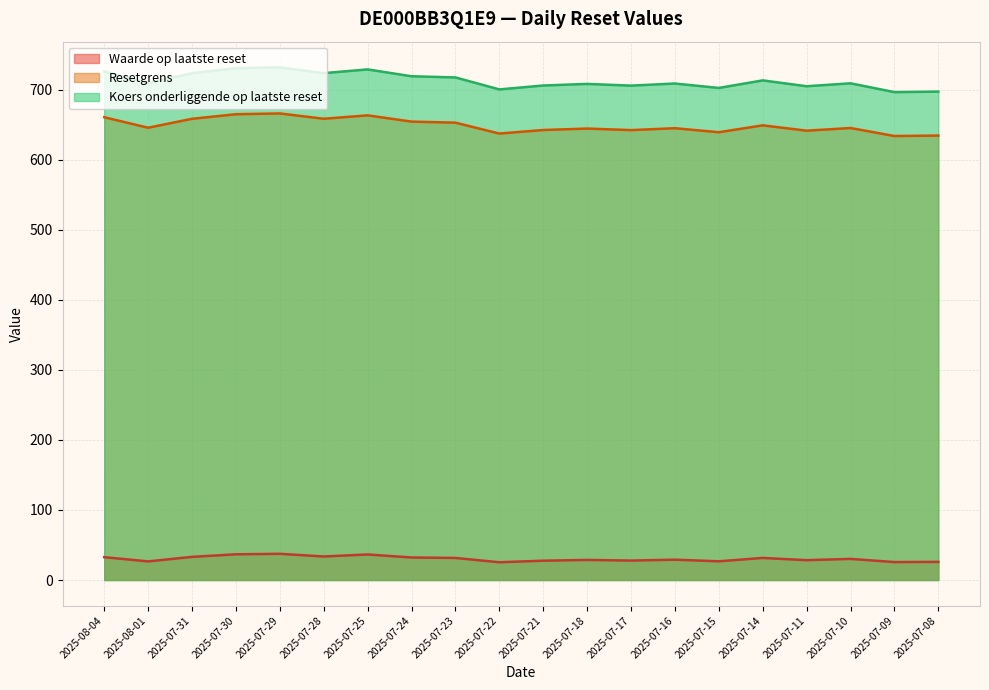

How many values in the Waarde op laatste reset series are below 30?

10